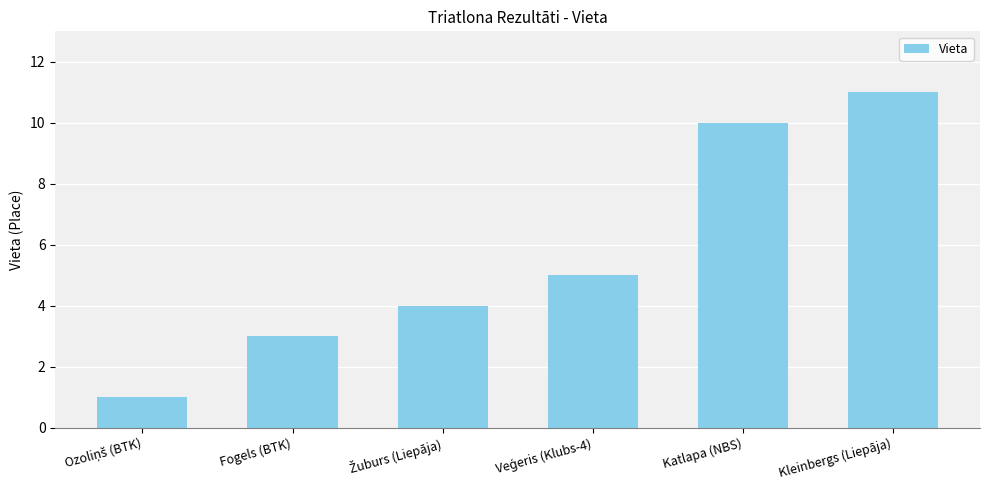

What is the label of the 6th bar from the left?

Kleinbergs (Liepāja)